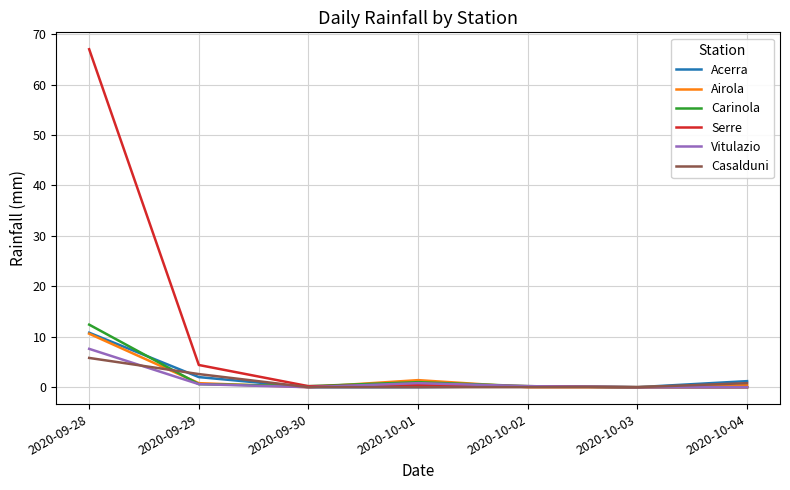

What is the total value across all series at 2020-10-02?

0.8